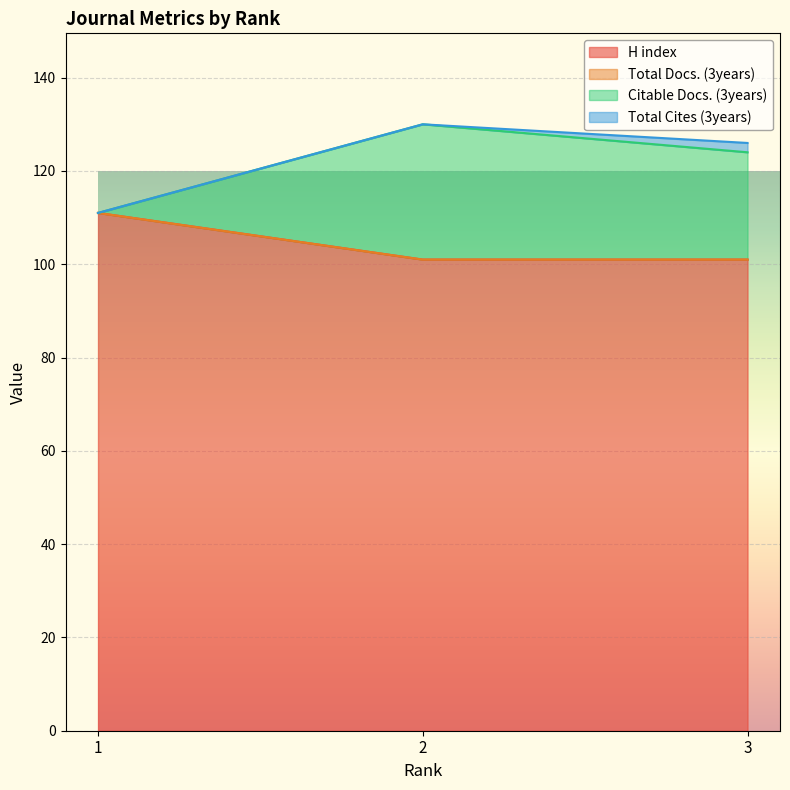

What is the highest value of the H index series?

111